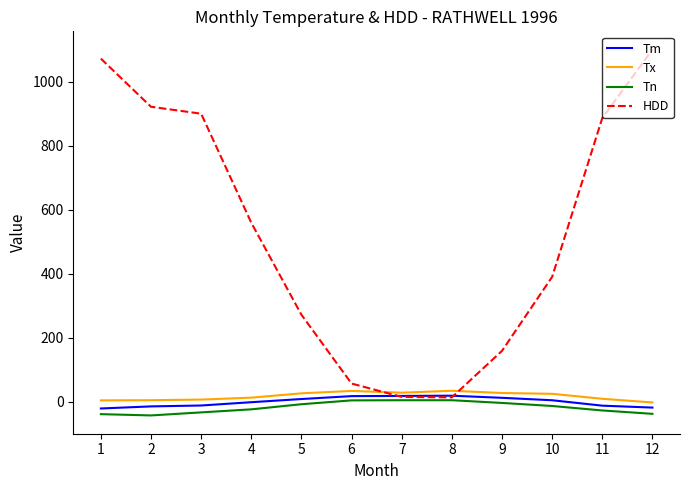

The HDD series shows 272.4 at 5. True or false?

True